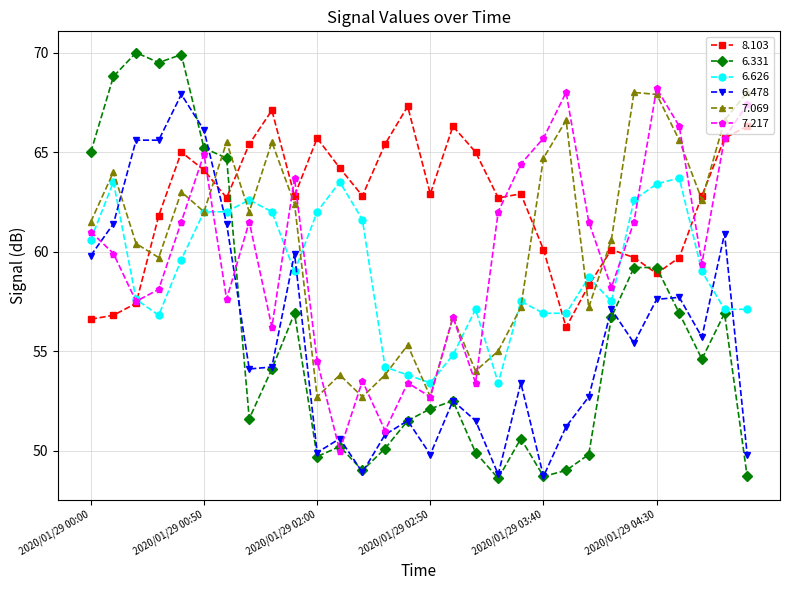

In 7.217, how many points are higher than both neighbors (excluding endpoints)?

8